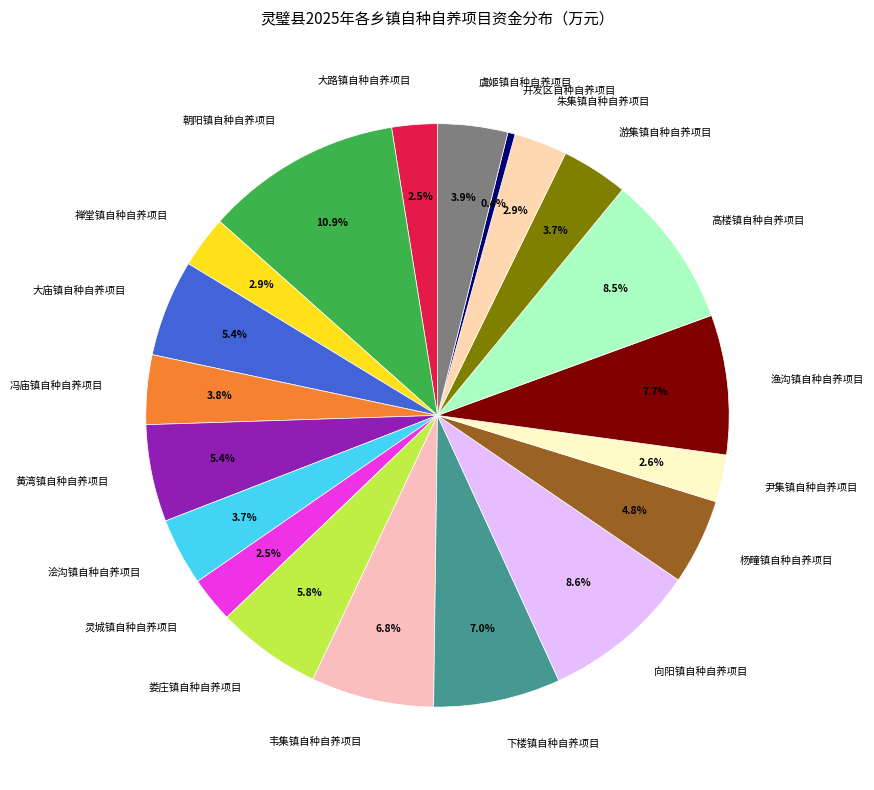

Does any single category account for the majority?

No